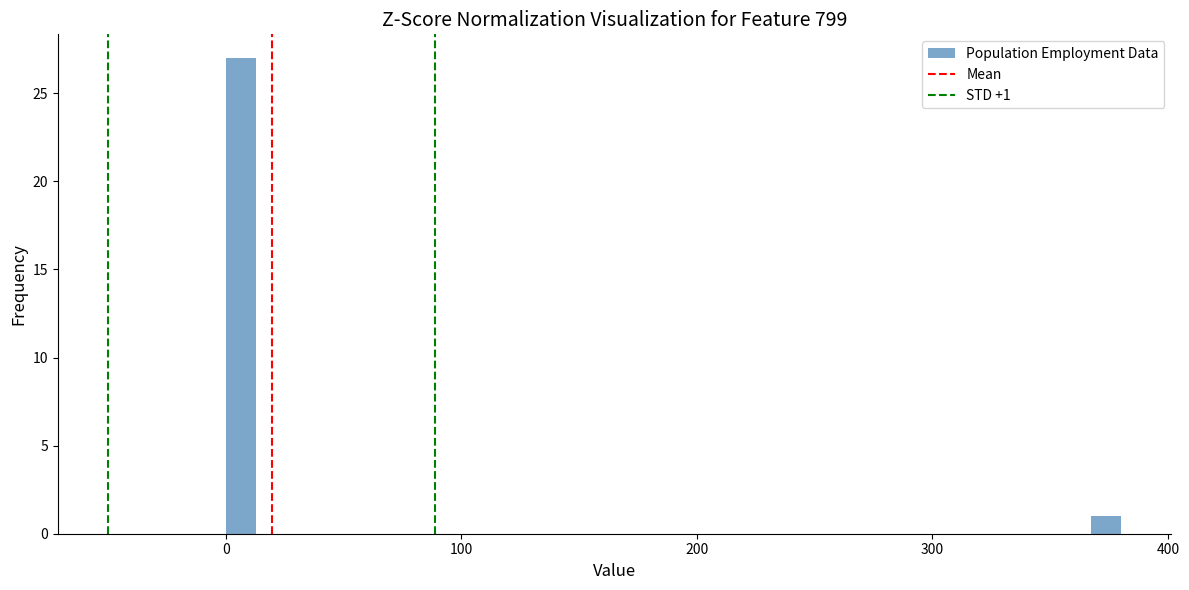

Read against the x-axis, roughly where is the centre of the tallest bar?

10